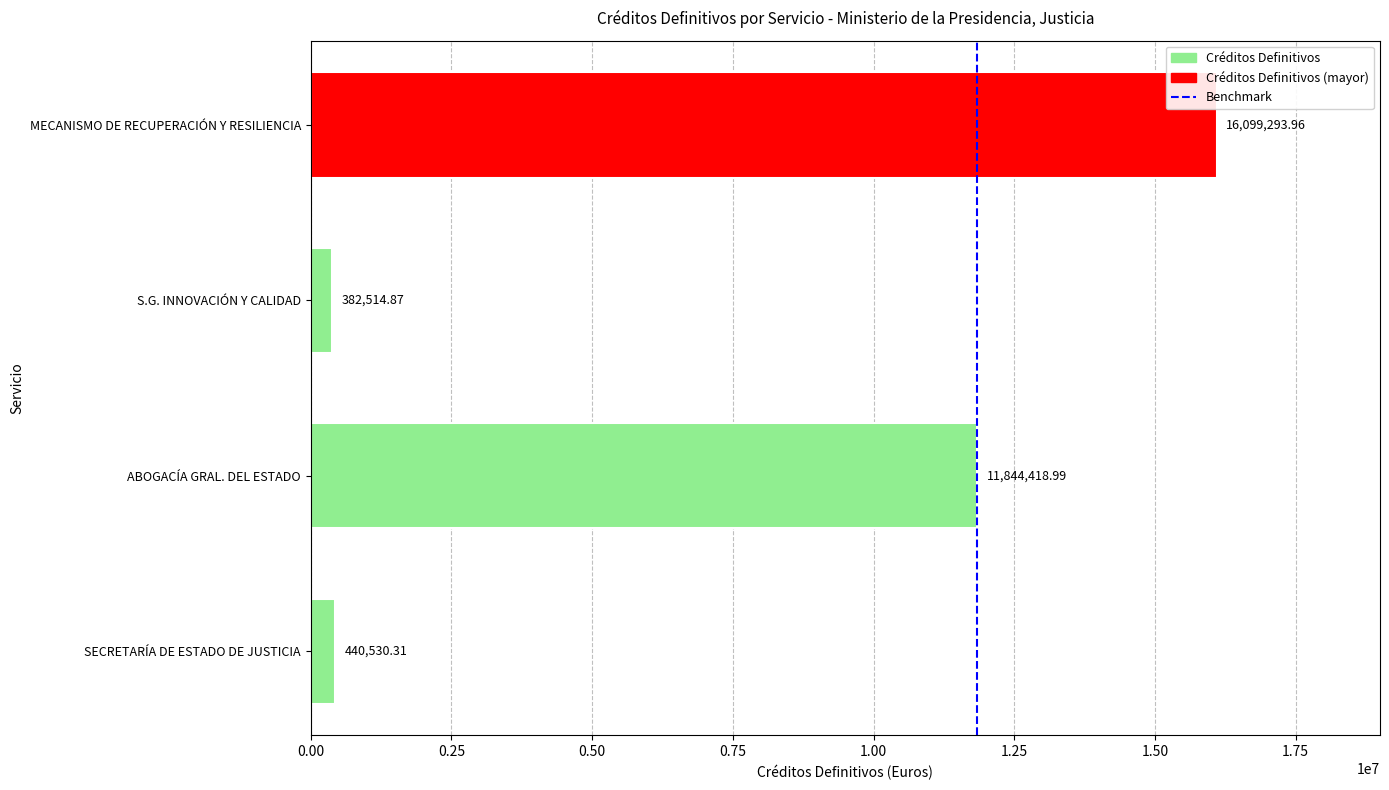

Which category has the lowest value across all series?

S.G. INNOVACIÓN Y CALIDAD